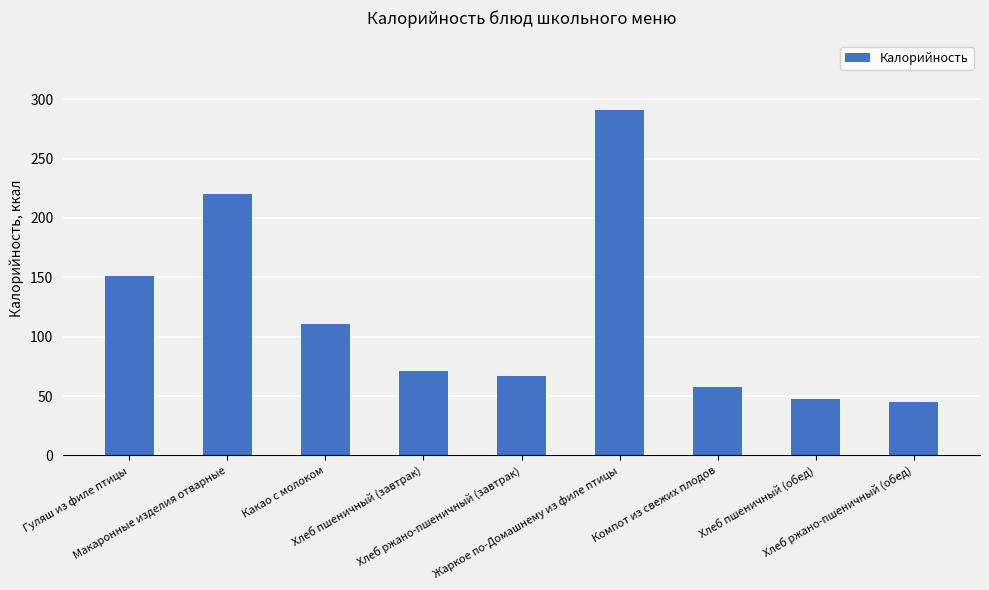

The value at Какао с молоком is 163.8. True or false?

False